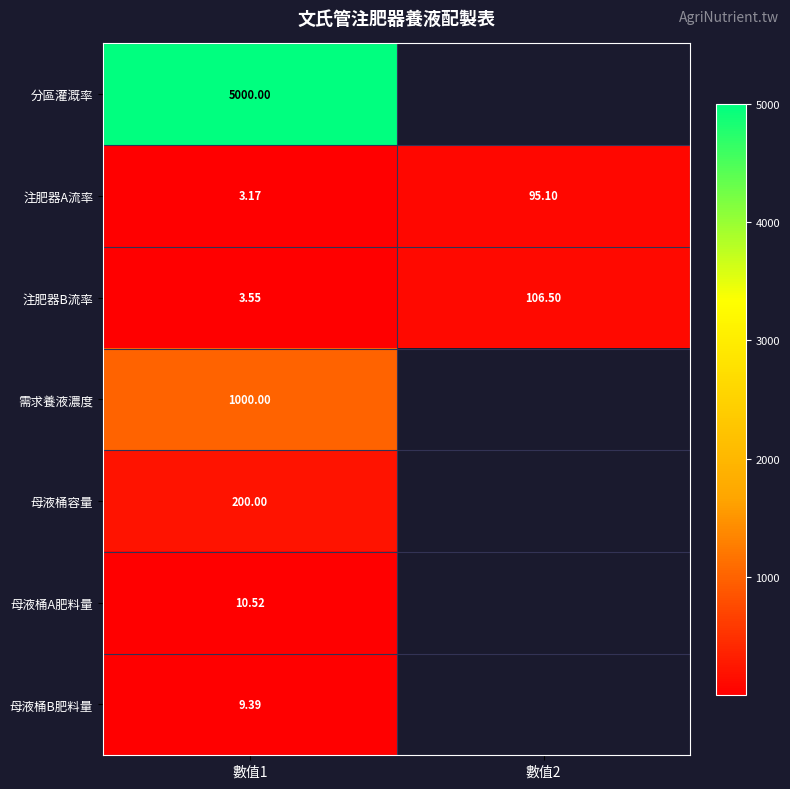

At which label is 母液桶A肥料量 closest to 10?

數值1